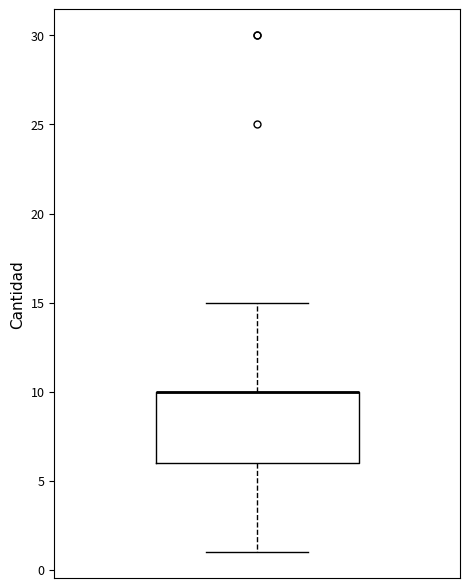

Read this box plot against the y-axis: the position of the median line, the range covered by the box, and the ends of both whiskers. The values are not printed on the chart, so give them approximately, as read against the axis.

median 10 (drawn on the box's upper edge), box 6 to 10, whiskers 1 to 15